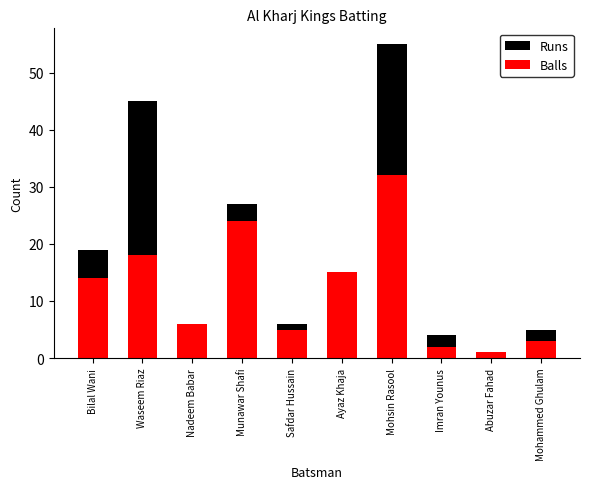

Which category has the highest value in the Balls series?

Mohsin Rasool